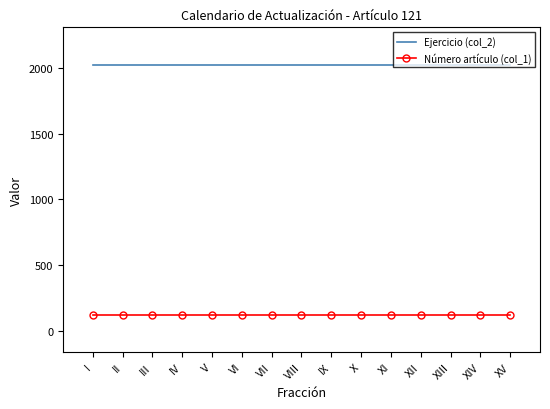

What position from the right is XV?

1